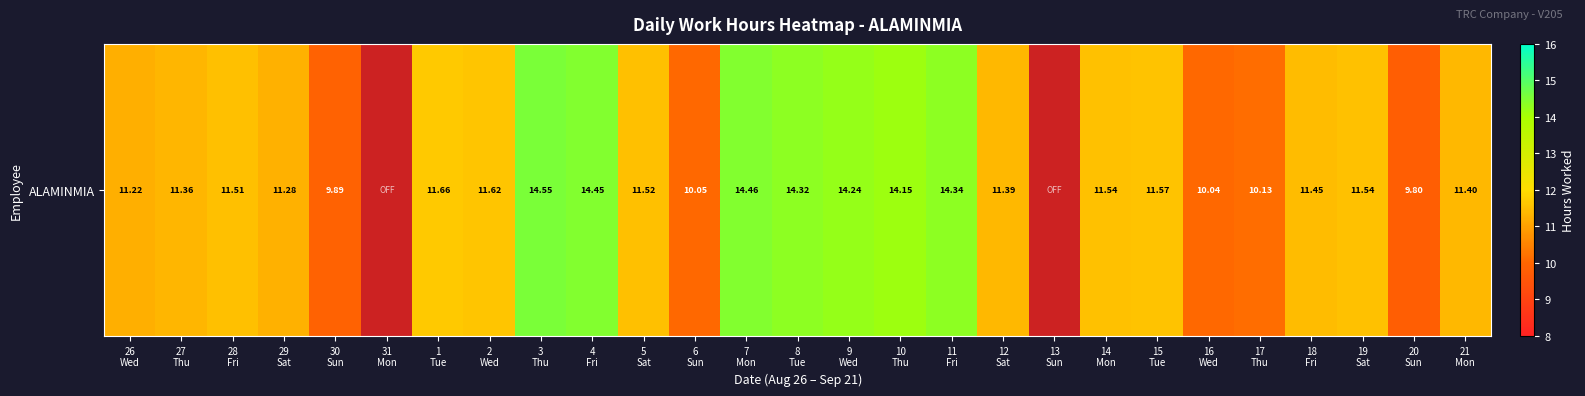

What is the change in value from 31
Mon to 18
Fri?

+11.4